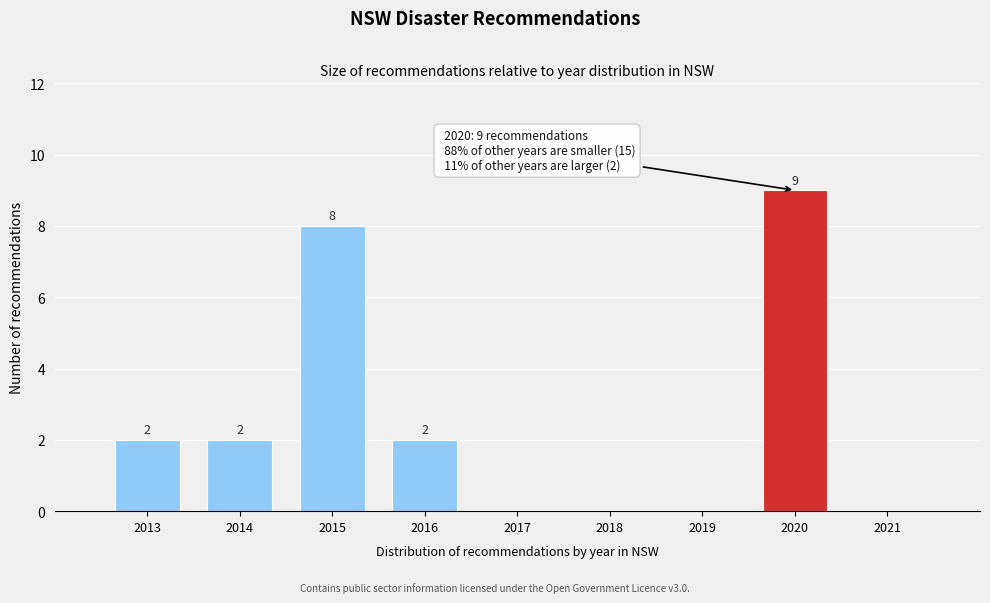

Reading right to left, transcribe all the data shown in this chart.

2021=0	2020=9	2019=0	2018=0	2017=0	2016=2	2015=8	2014=2	2013=2